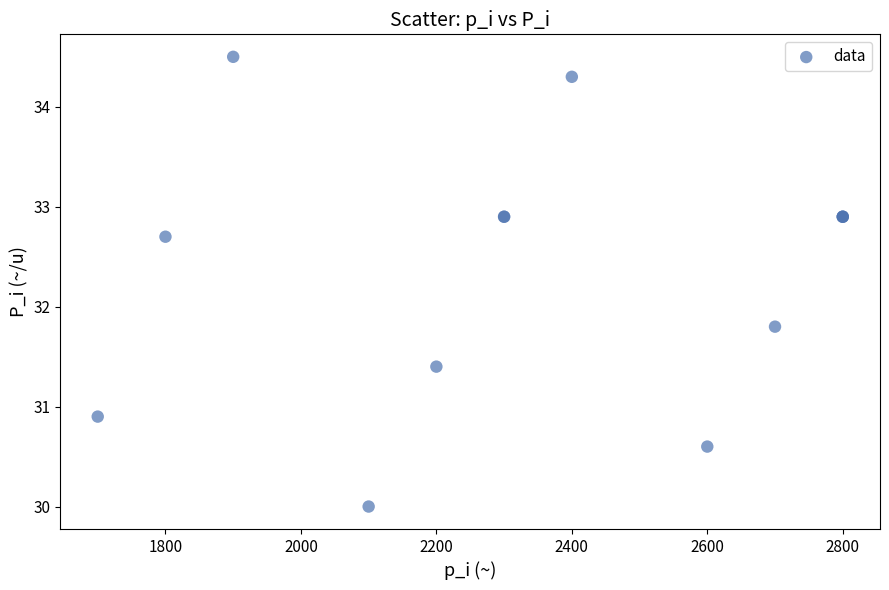

What Y value in the scatter plot is closest to 32?

31.8